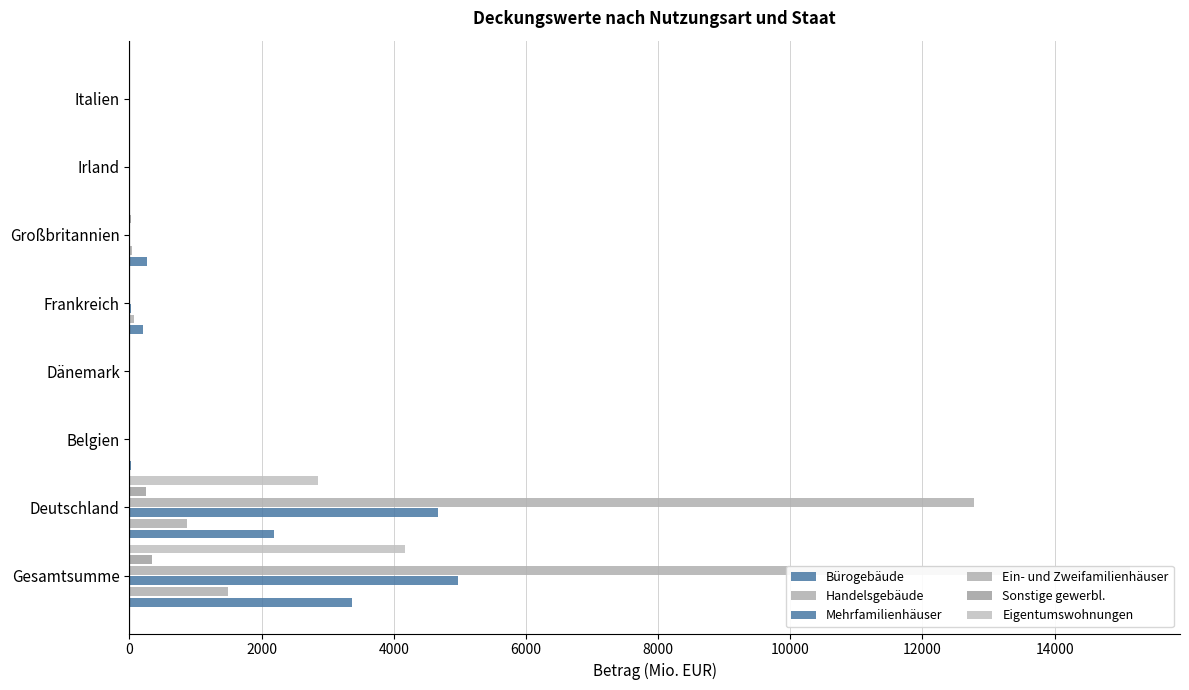

How many bars are there in total?

48